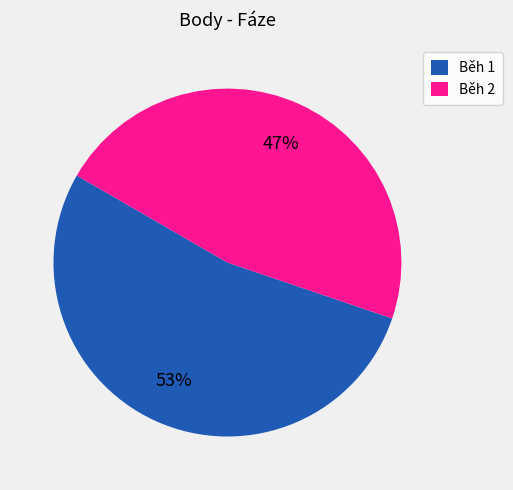

What is the ratio of the value at Běh 1 to the value at Běh 2?

1.1